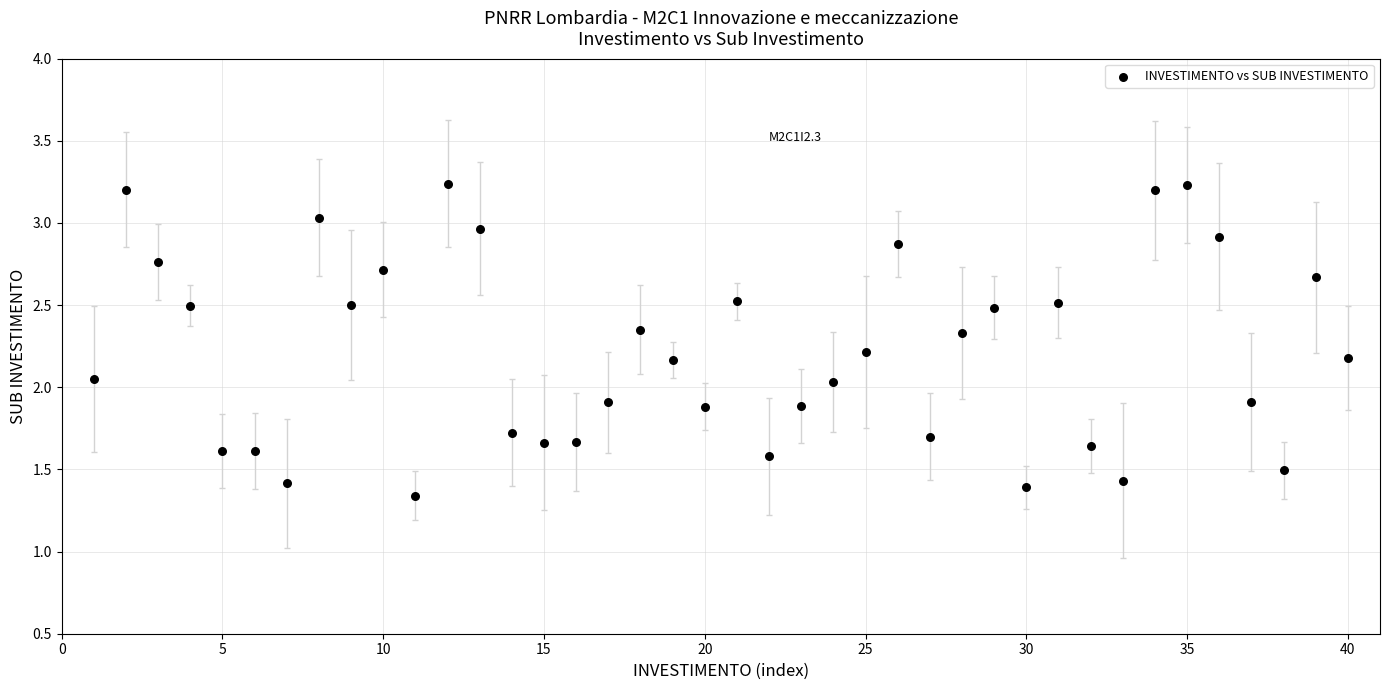

What is the range of Y values (max minus min)?

1.9